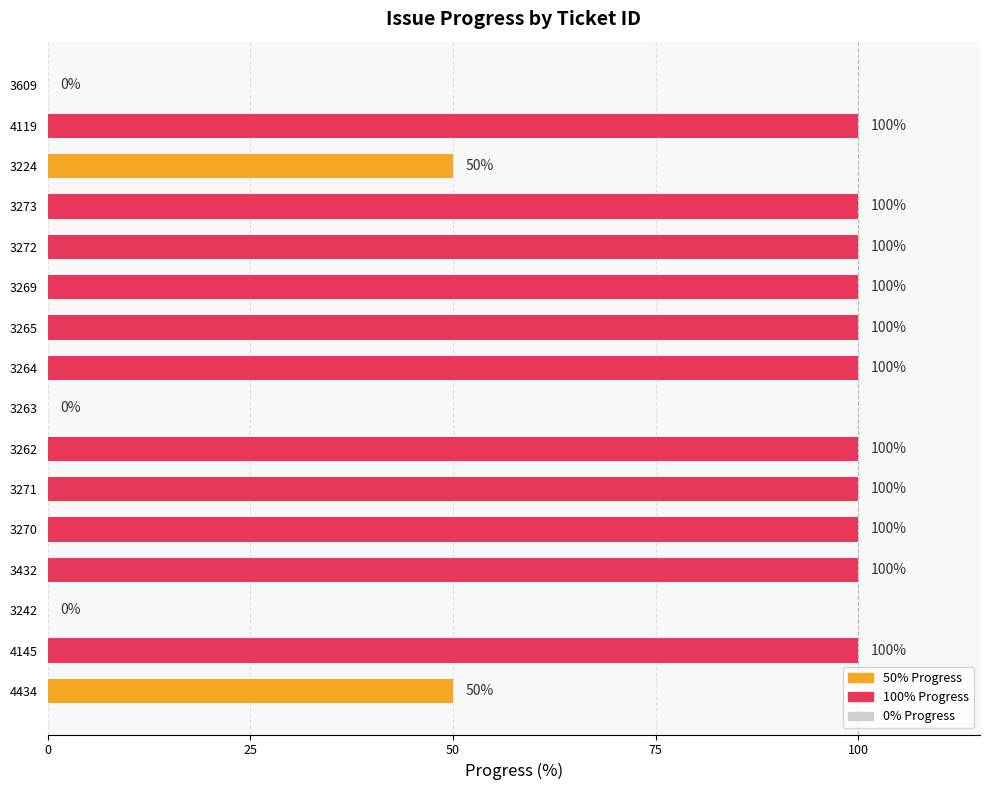

What value does the data have at 3270, to the nearest 10?

100